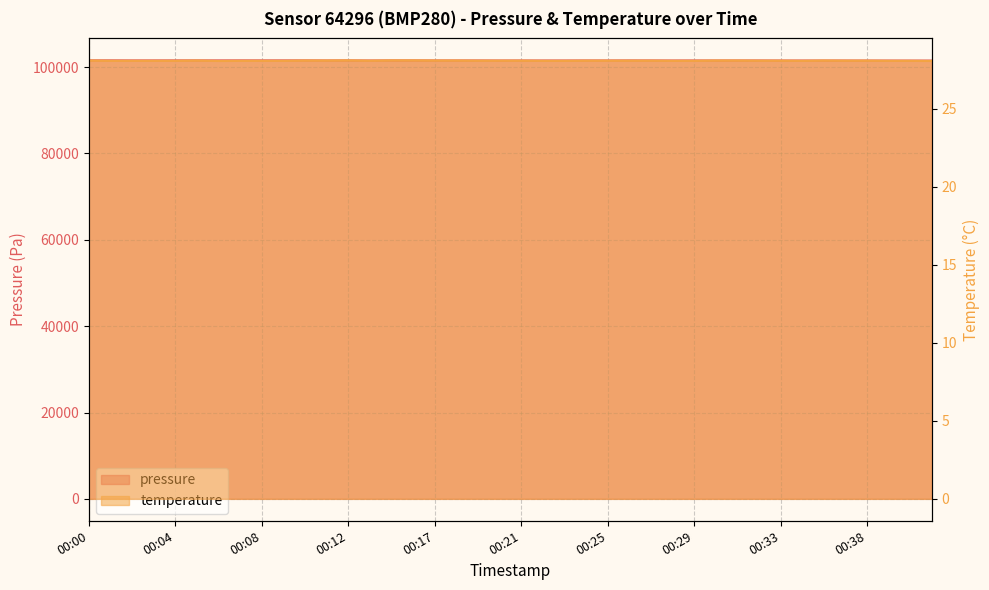

List the series in order of their overall mean, highest first.

pressure, temperature